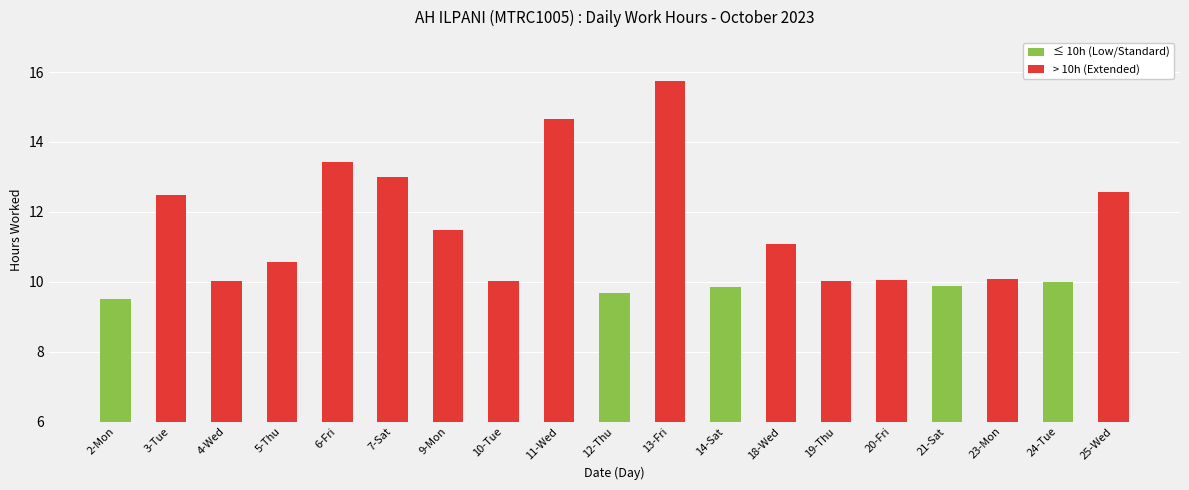

Does the chart contain stacked bars?

No